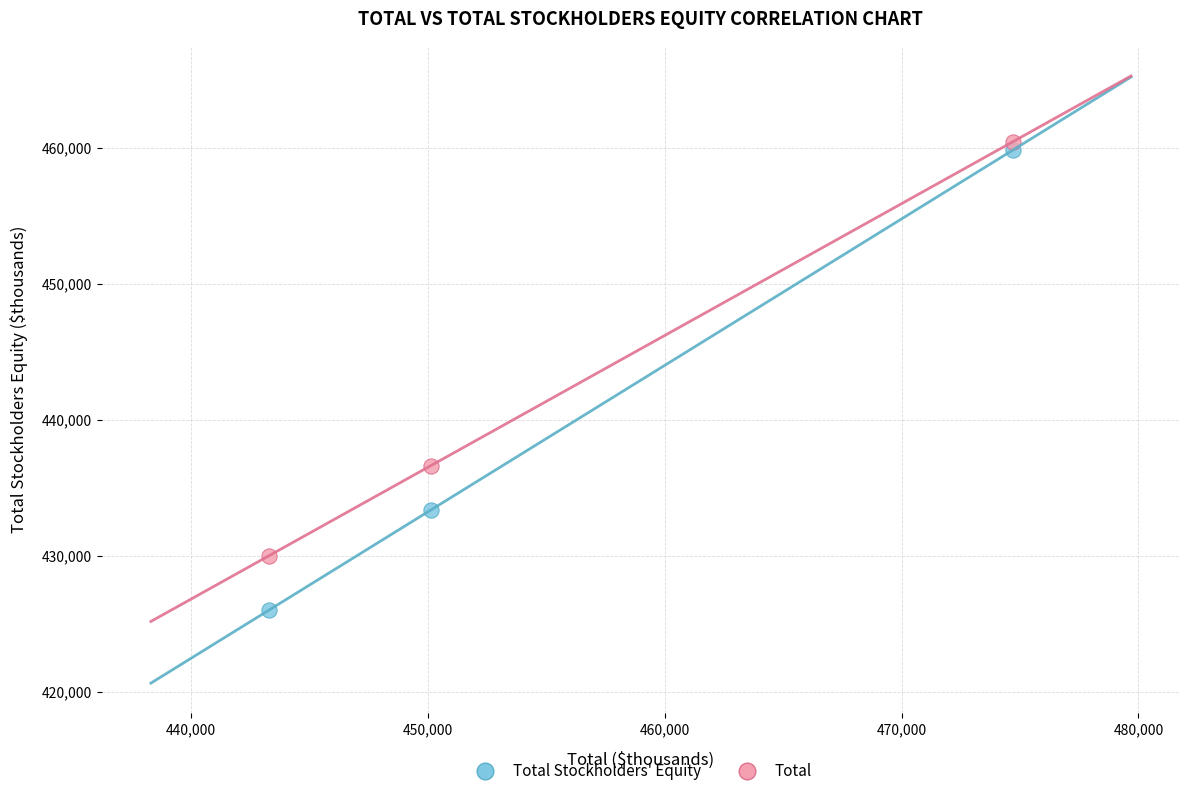

Across all data points, what is the range of X values (max minus min)?

31373.0